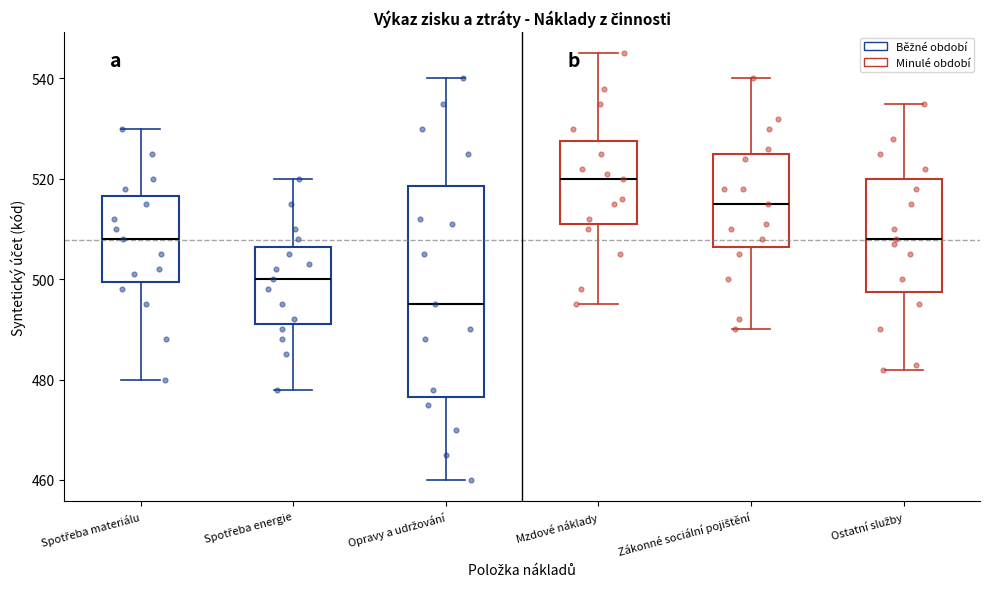

Comparing the boxes themselves (not the whiskers), which one is the tallest?

Opravy a udržování